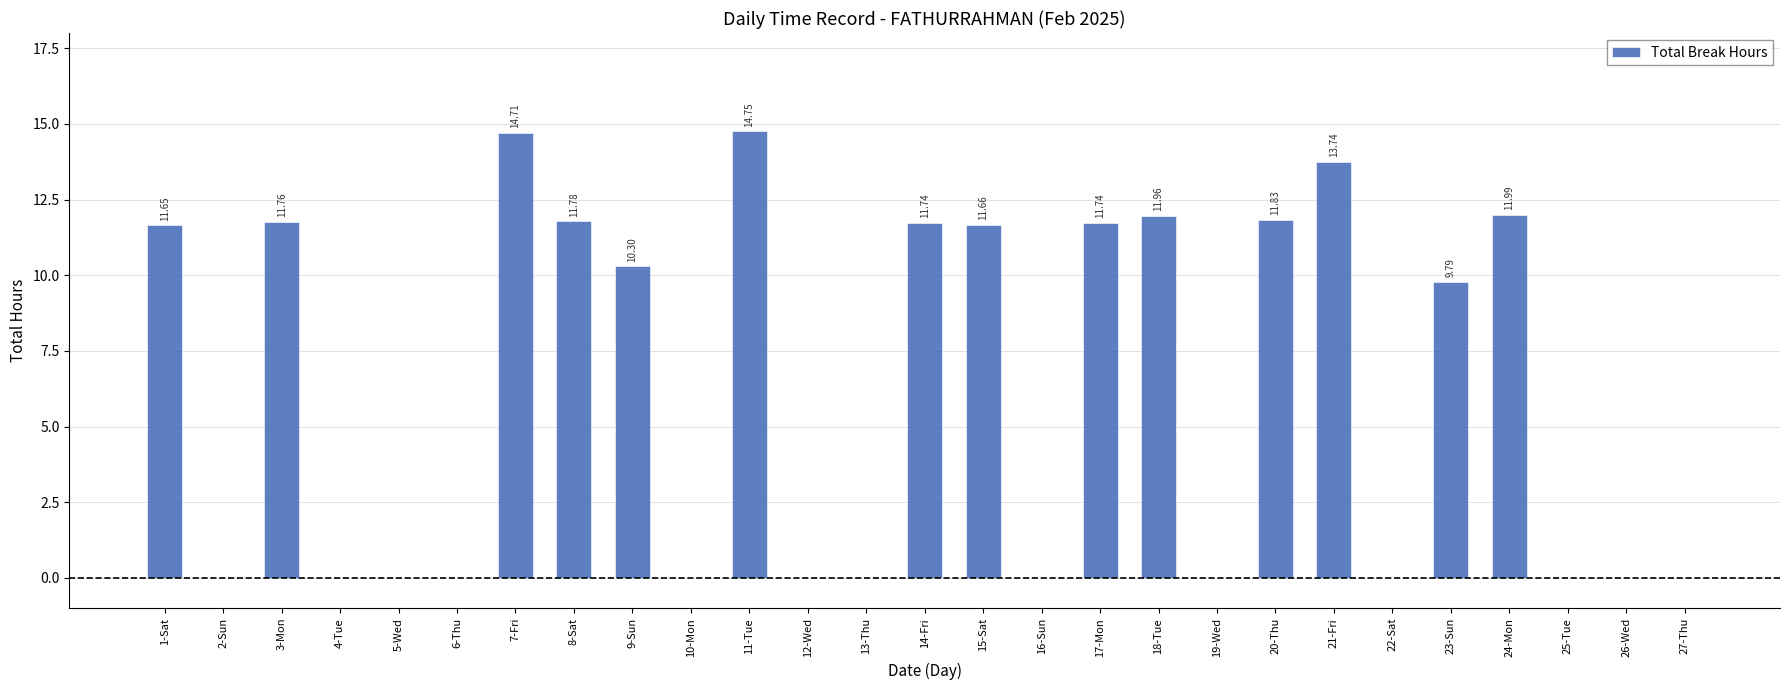

Are the bars horizontal?

No